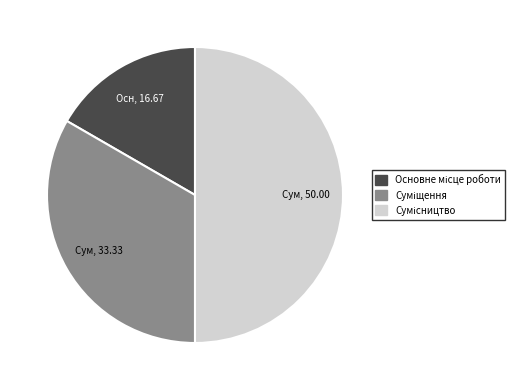

Count the number of slices in the pie.

3